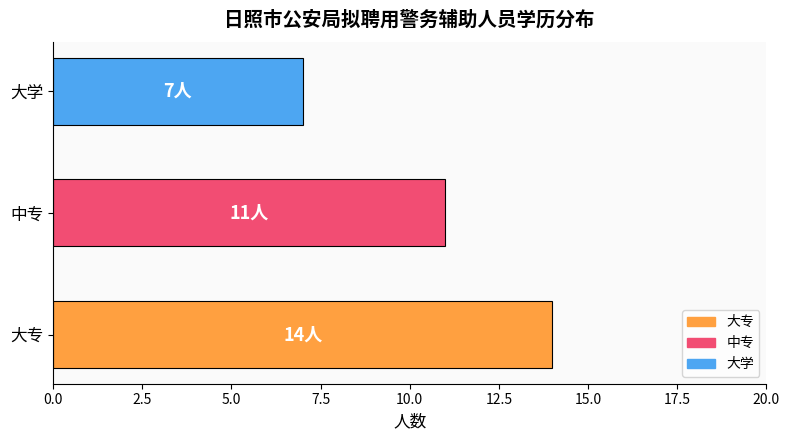

Reading bottom to top, extract all data points from this chart.

大专=14	中专=11	大学=7